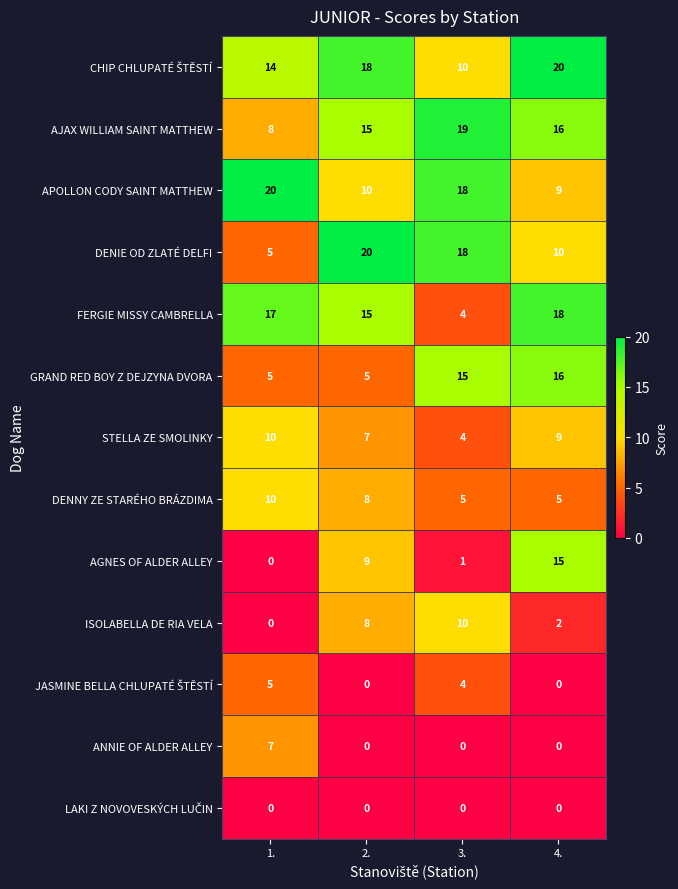

Is the value of DENIE OD ZLATÉ DELFI at 4. greater than the value of GRAND RED BOY Z DEJZYNA DVORA at 2.?

Yes